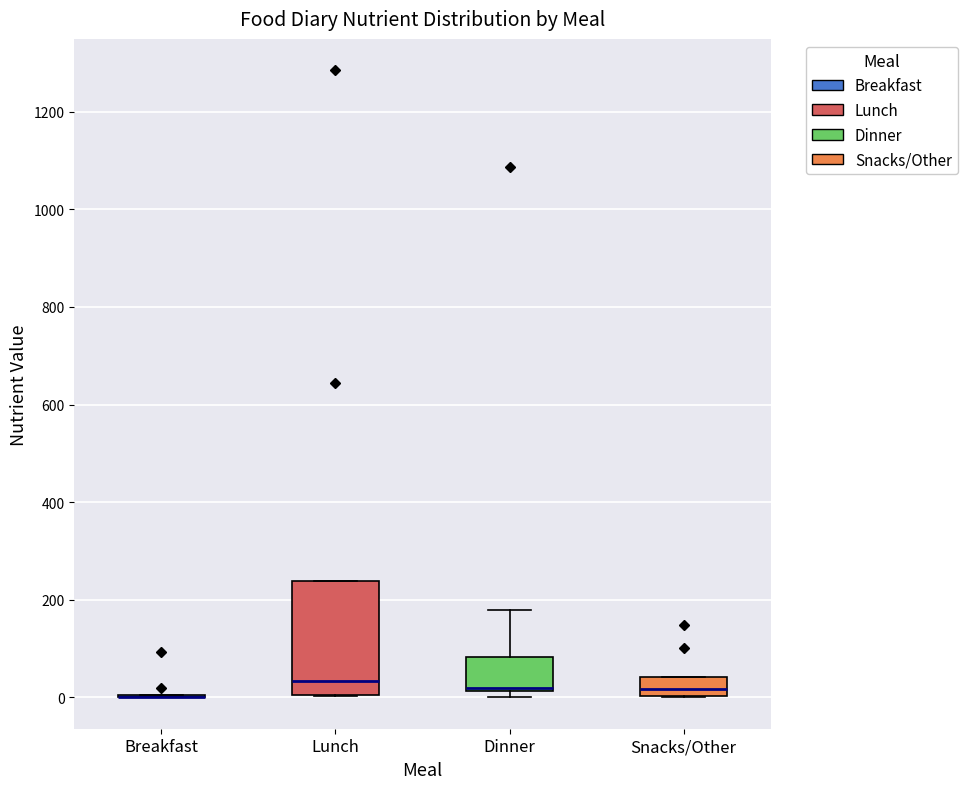

Reading left to right, read every box against the y-axis: the position of its median line, the range the box covers, and the ends of its whiskers. The values are not printed on the chart, so give them approximately, as read against the axis.

Breakfast: box collapsed to a line at 0, whiskers 0 to 0
Lunch: median 40, box 0 to 240, whiskers 0 to 240
Dinner: median 20 (just above the box's lower edge), box 20 to 80, whiskers 0 to 180
Snacks/Other: median 20, box 0 to 40, whiskers 0 to 40